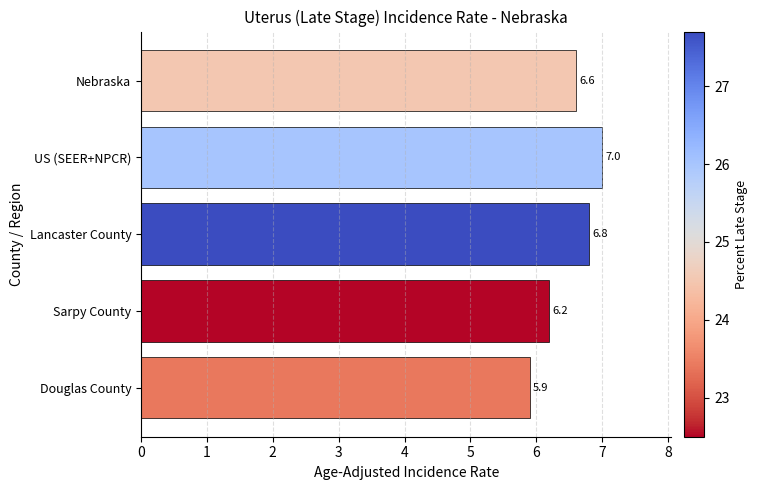

List the labels in order of value, smallest first.

Douglas County, Sarpy County, Nebraska, Lancaster County, US (SEER+NPCR)